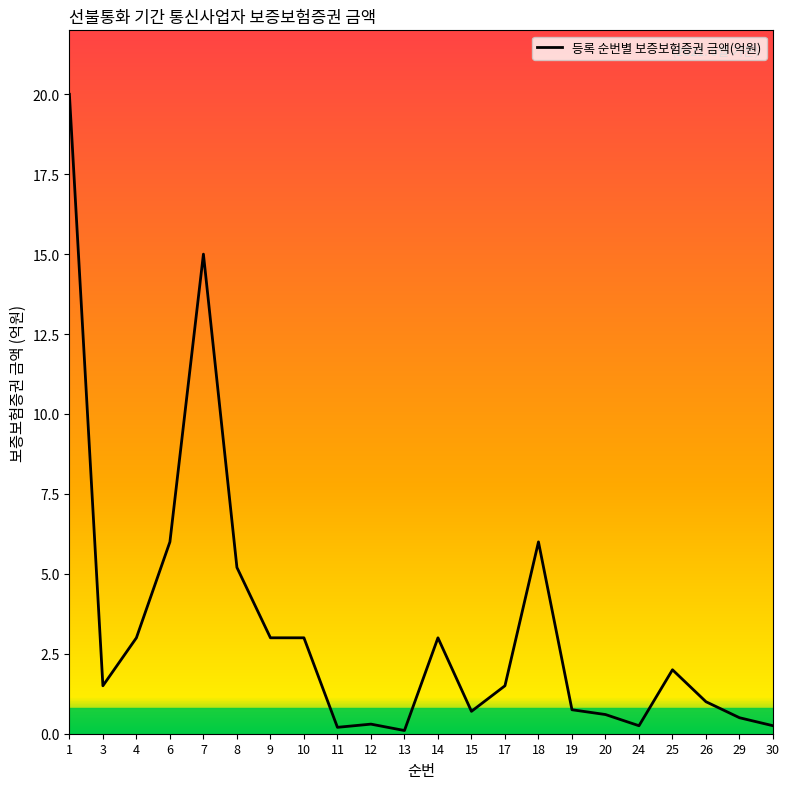

What is the difference between the maximum and minimum values?

19.9